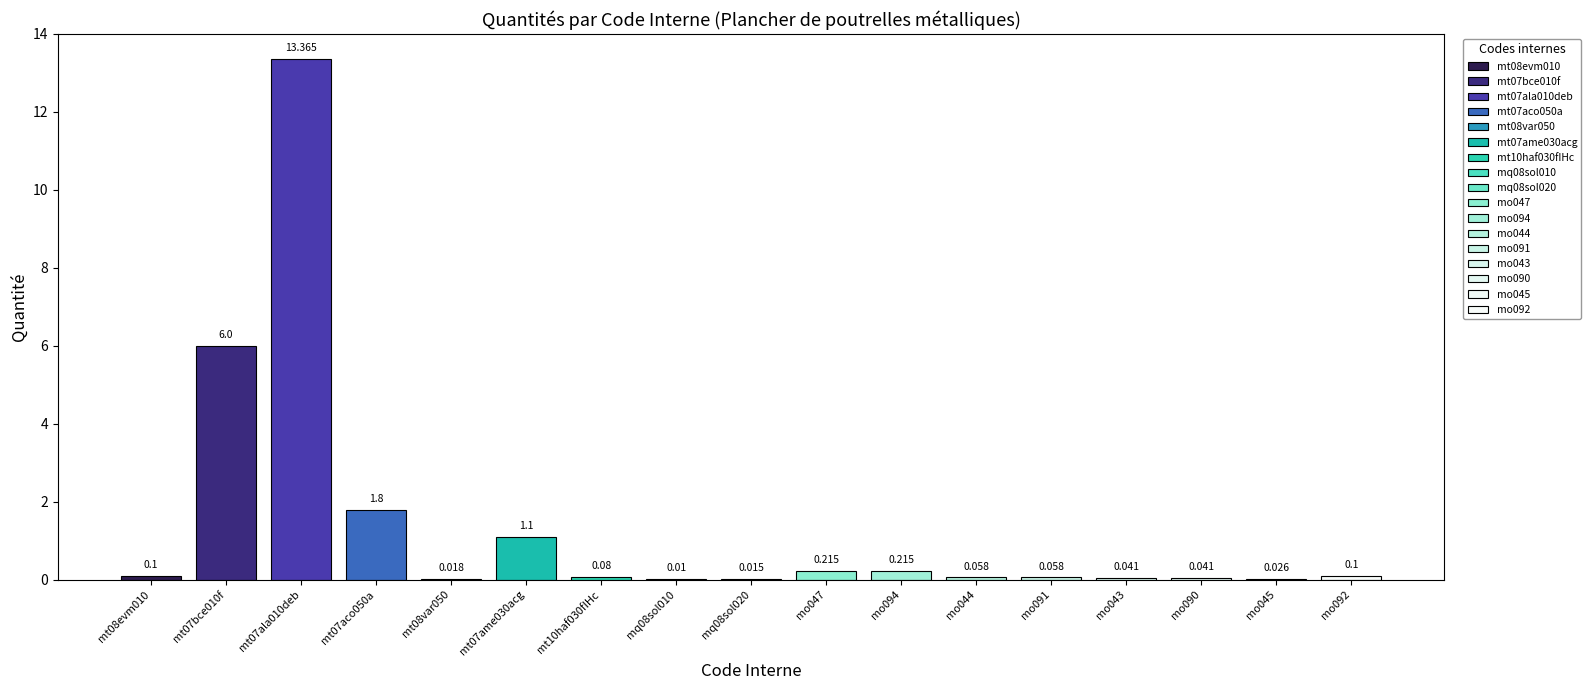

What value does the data have at mo092?

0.1